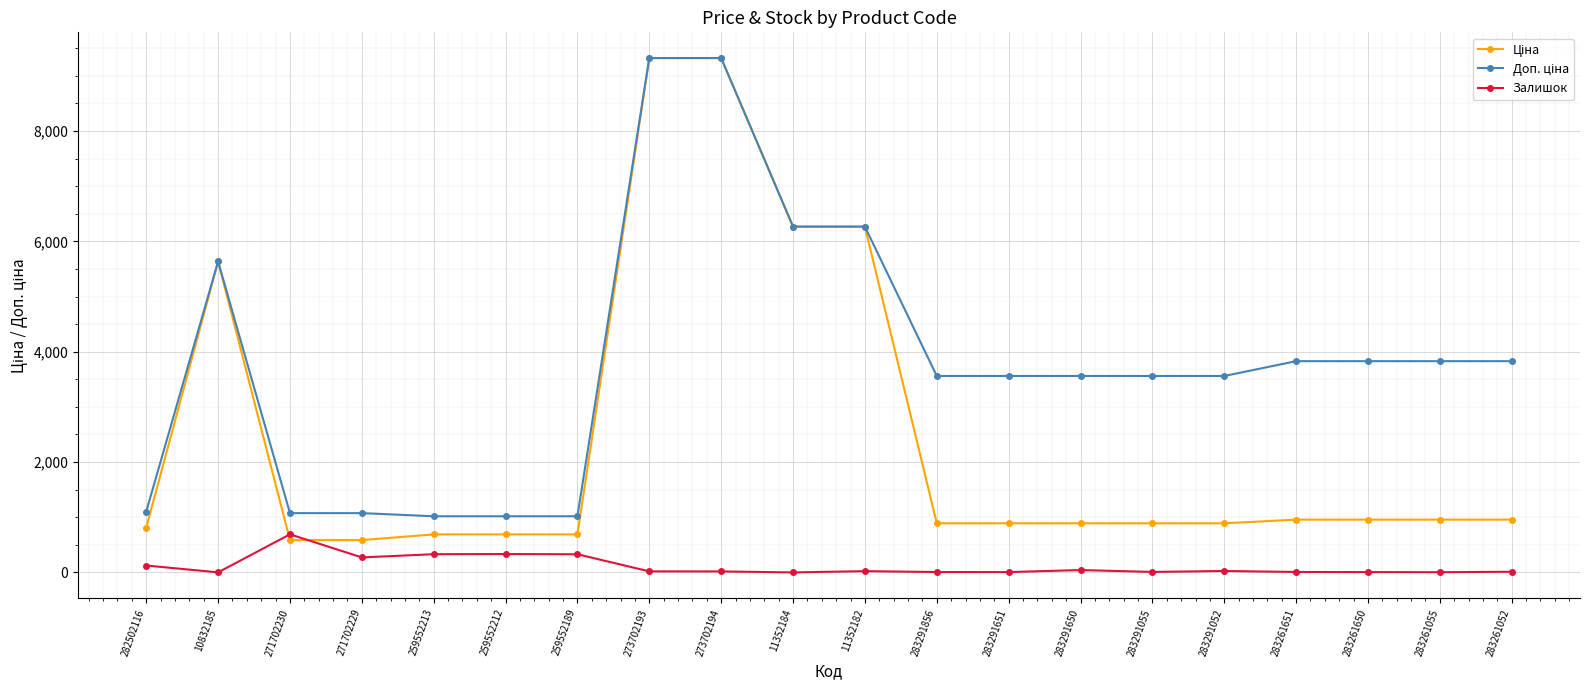

What is the spread (max minus min) of values at 259552212?

684.8